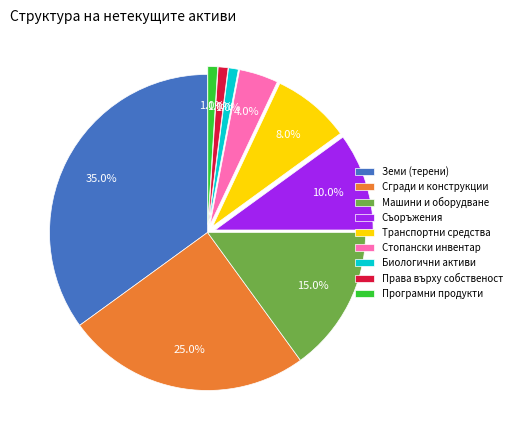

What is the largest slice in the pie chart?

Земи (терени)